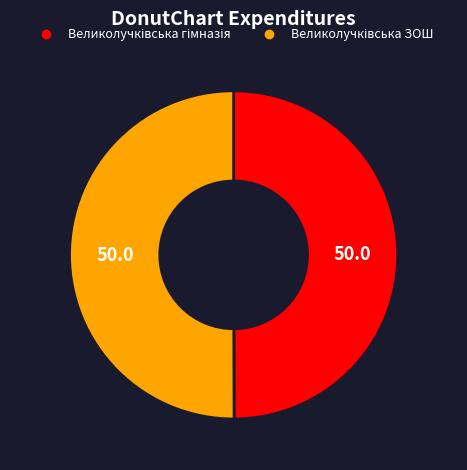

Count the number of slices in the pie.

2